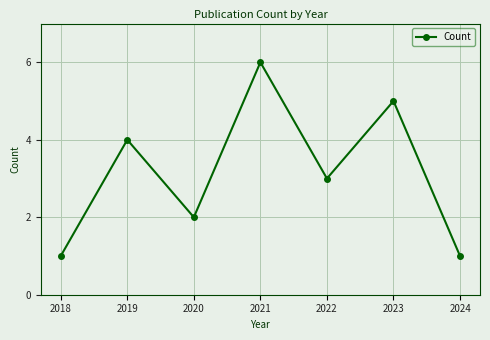

How many values are between 1 and 5?

6